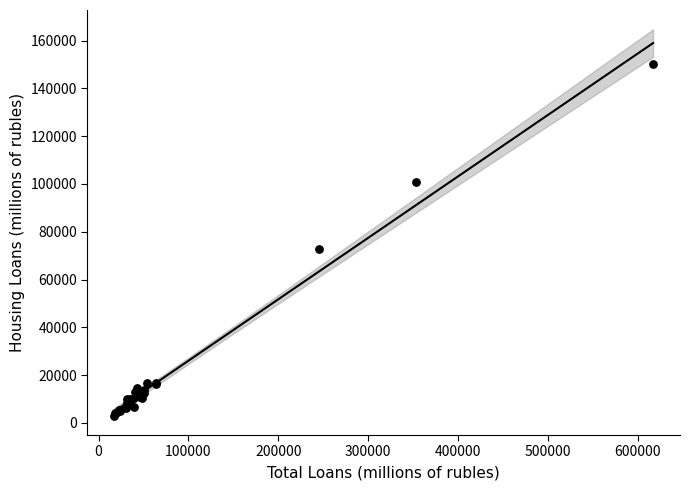

What Y value in the scatter plot is closest to 76543?

72688